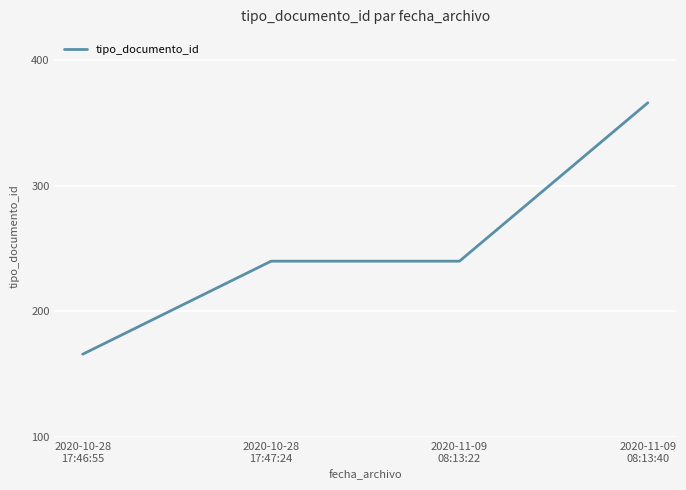

Does the chart have visible grid lines?

Yes